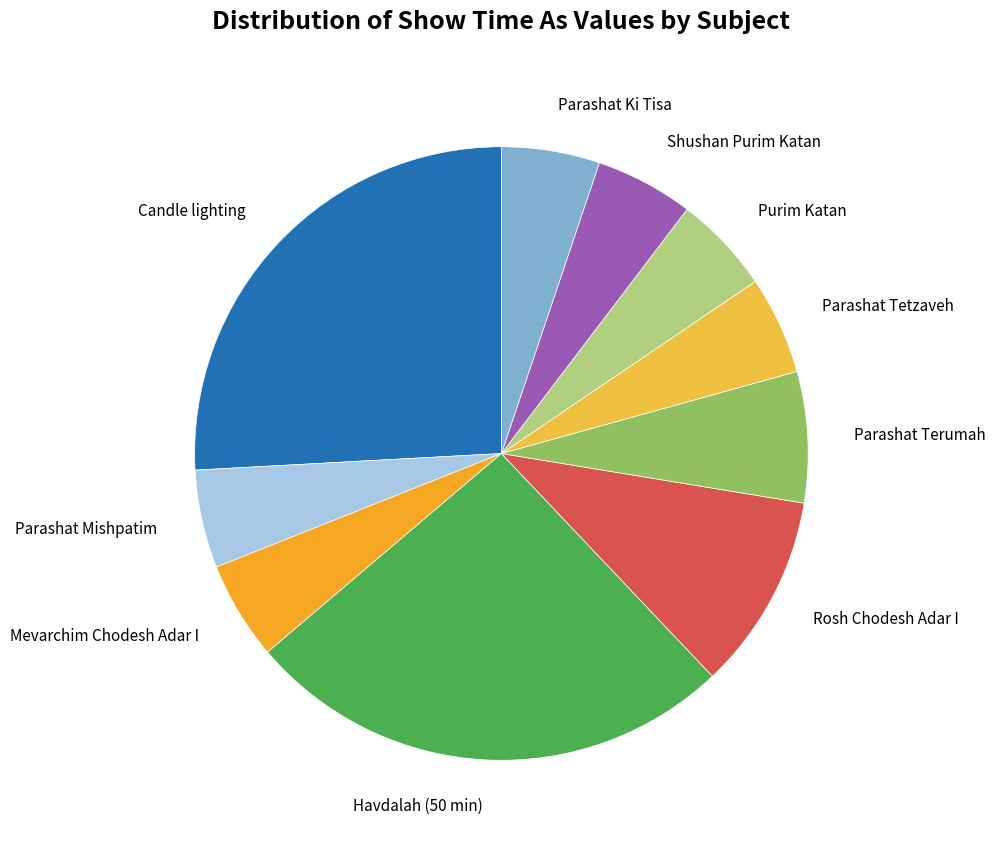

Does any single category account for the majority?

No